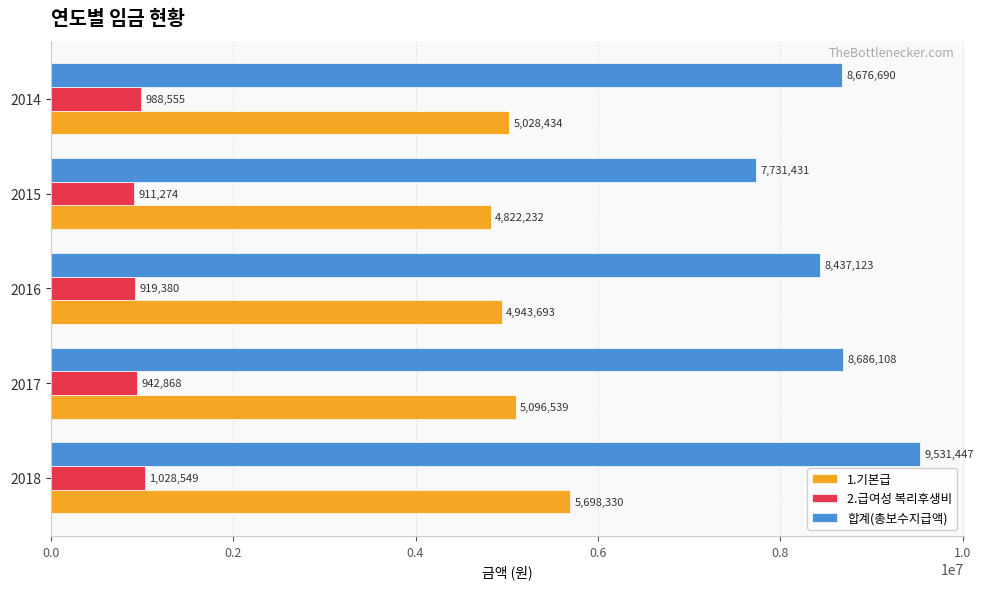

The 2.급여성 복리후생비 series shows 1370040 at 2014. True or false?

False